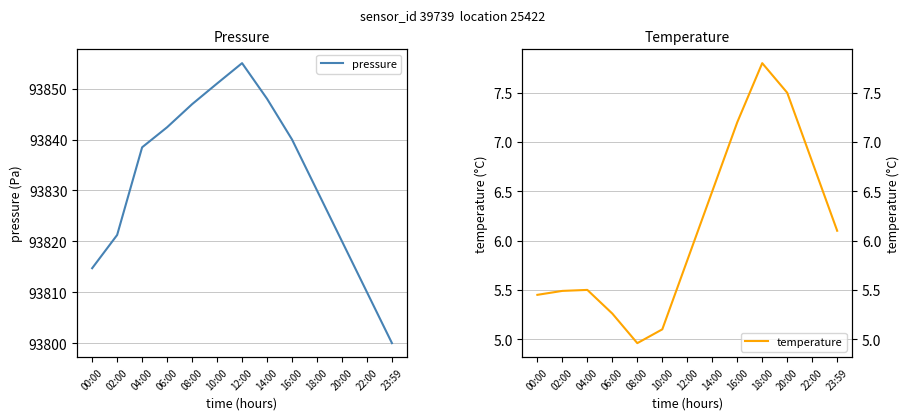

Which series has the widest spread of values?

pressure